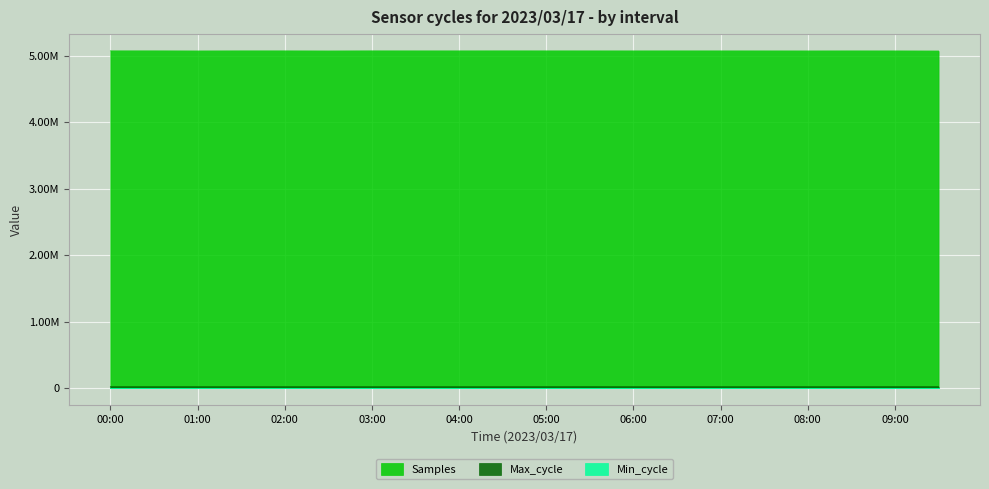

The Max_cycle series shows 6473 at 05:30. True or false?

False